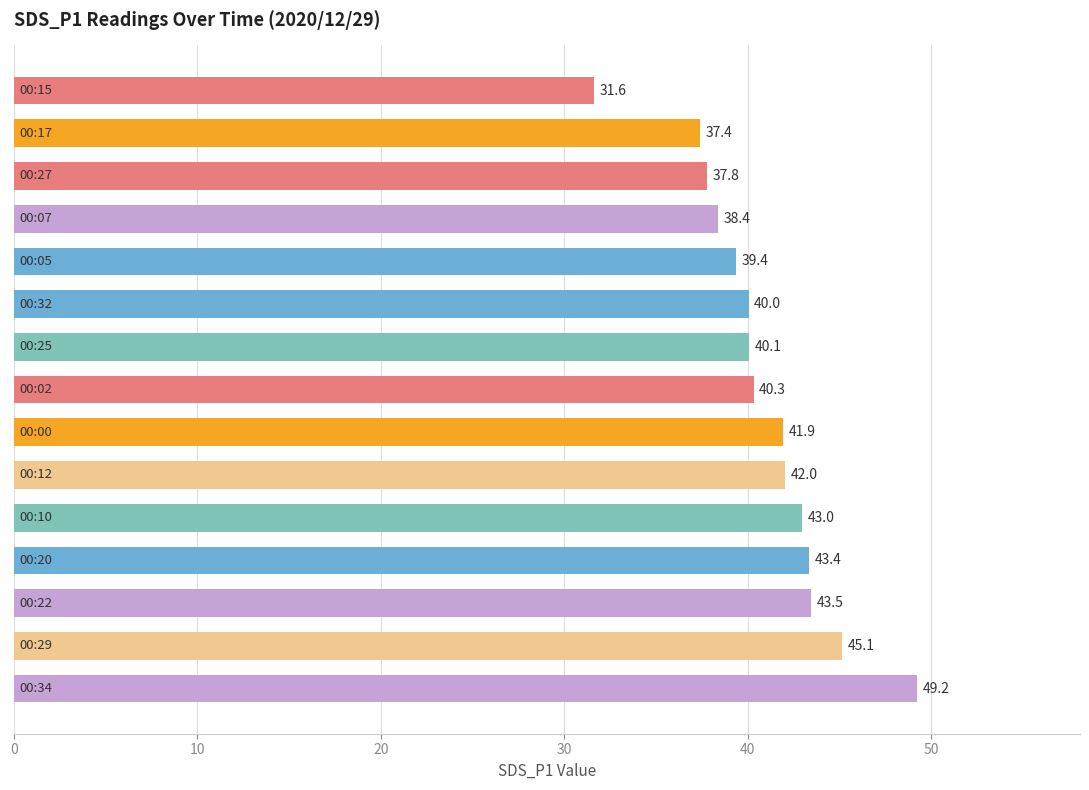

What is the minimum value shown in the chart?

31.6